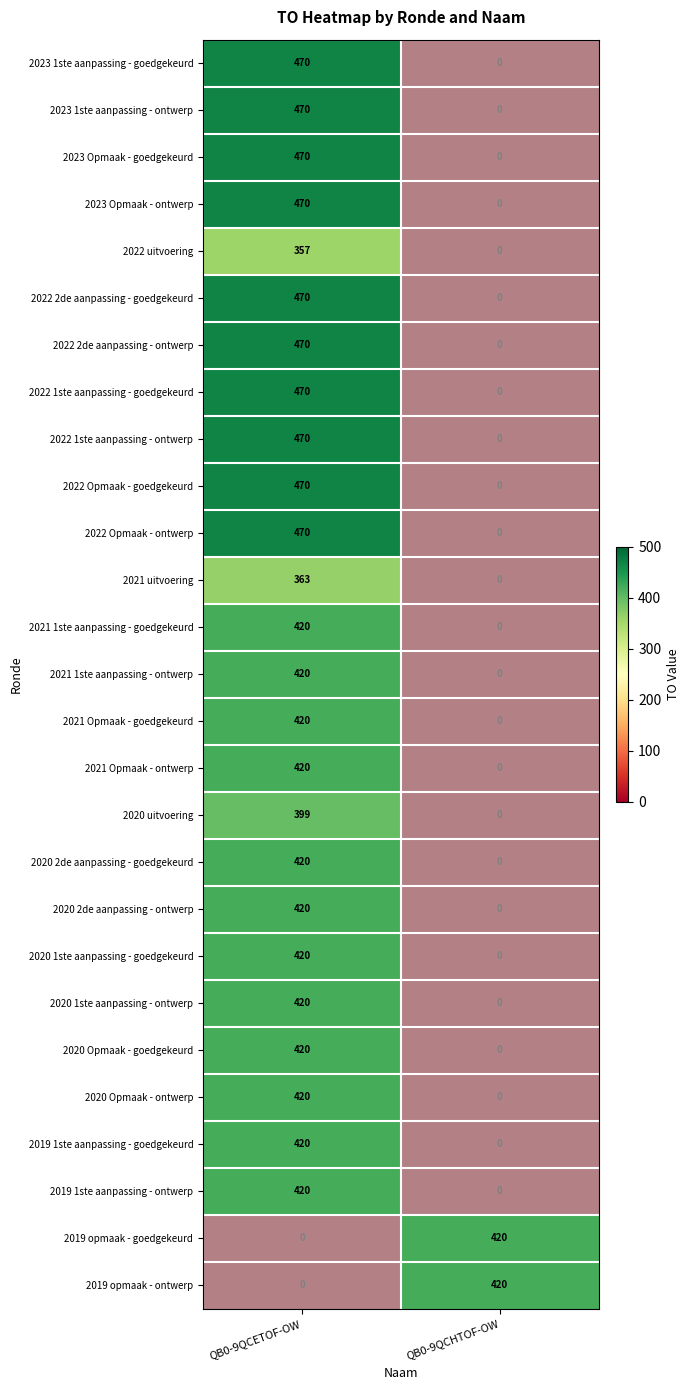

Count the number of categories in the chart.

2